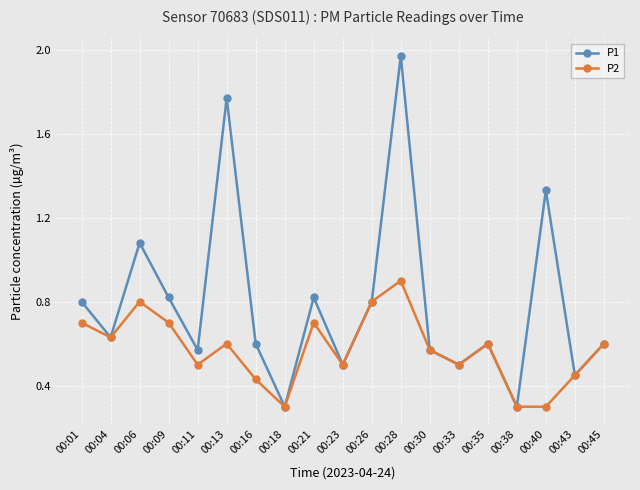

What is the sum of all P2 values?

10.9